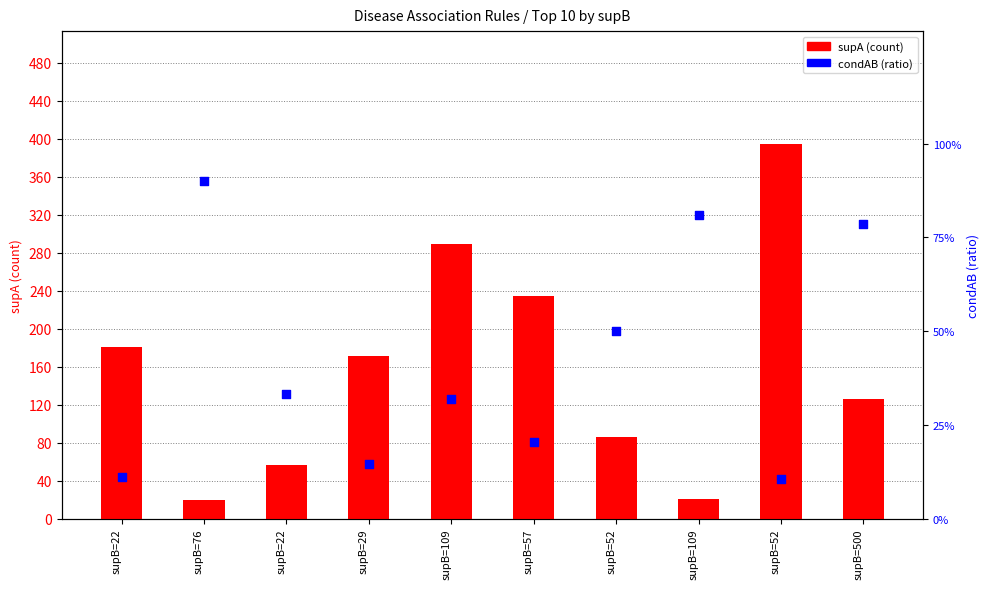

What are all the series names shown in the legend?

supA (count), condAB (ratio)